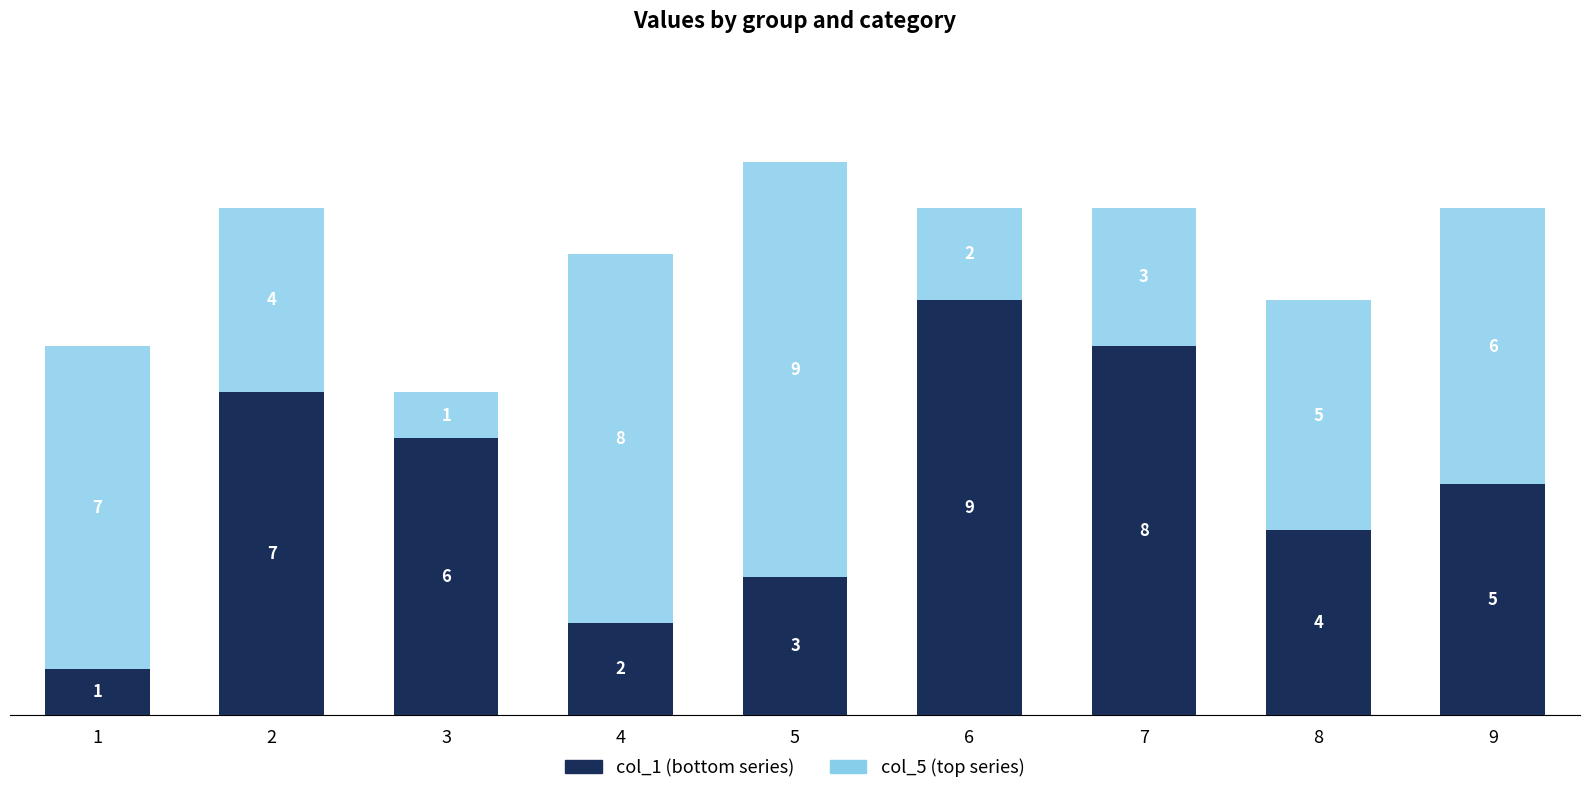

What is the total value across all series at 2?

11